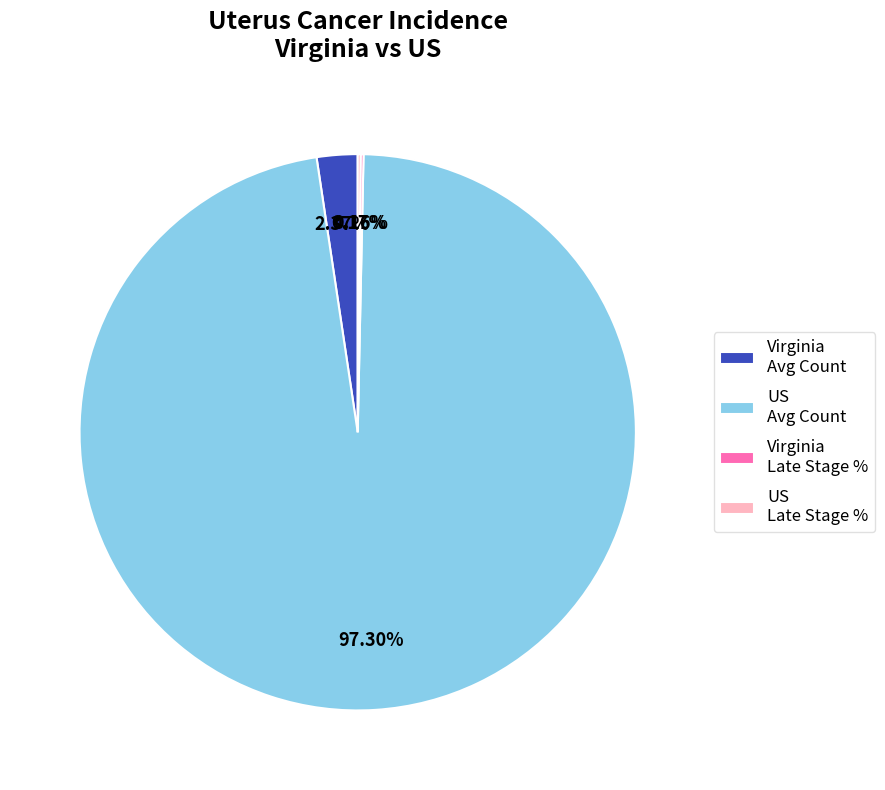

Which category has the biggest portion of the pie?

US Avg Count